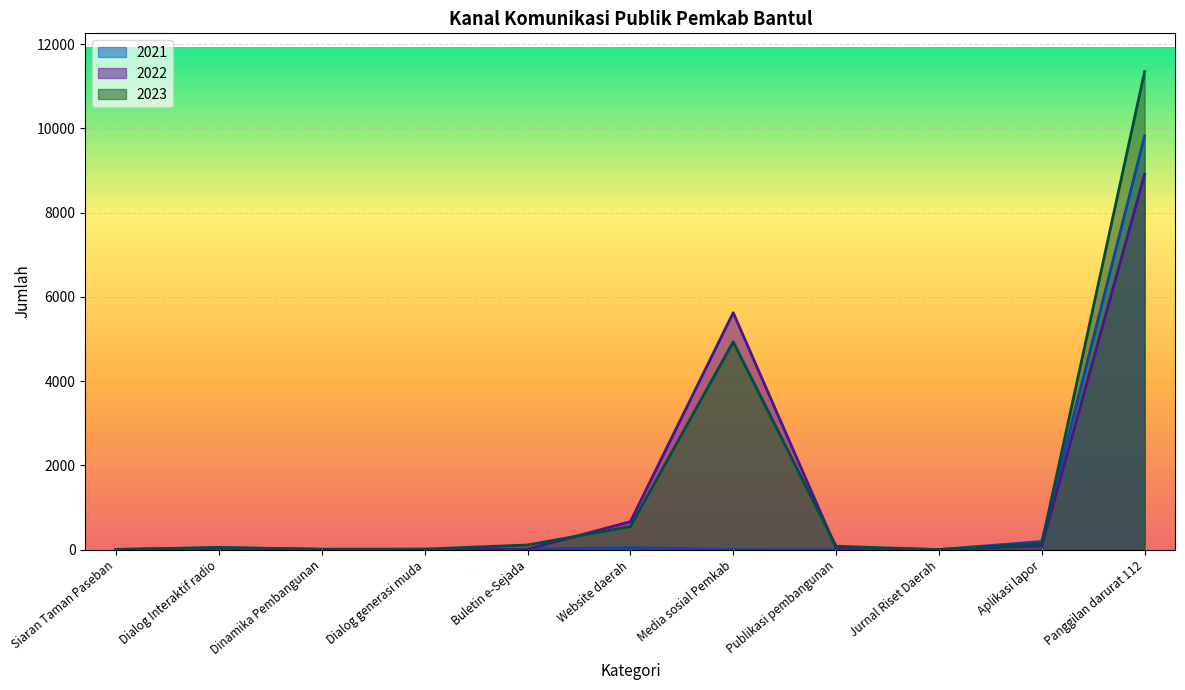

What is the greatest value displayed?

11347